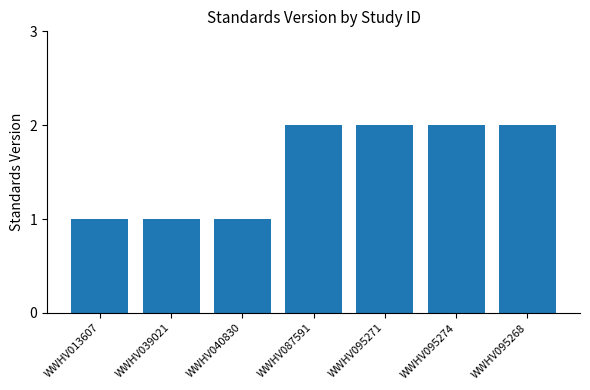

How many bars are there in total?

7